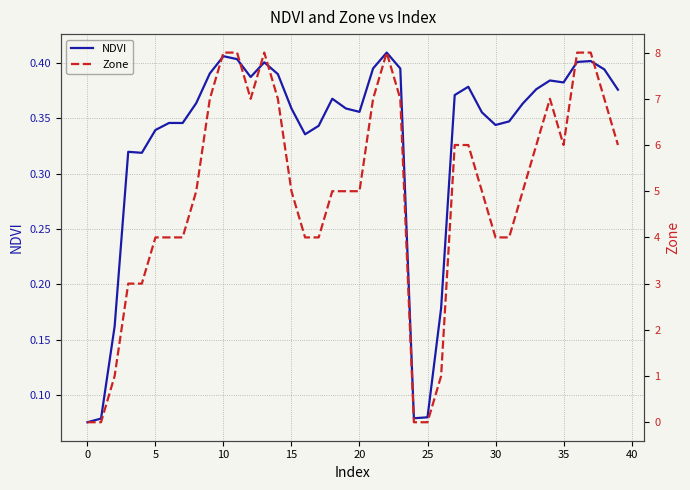

What value does the NDVI series have at 26?

0.2